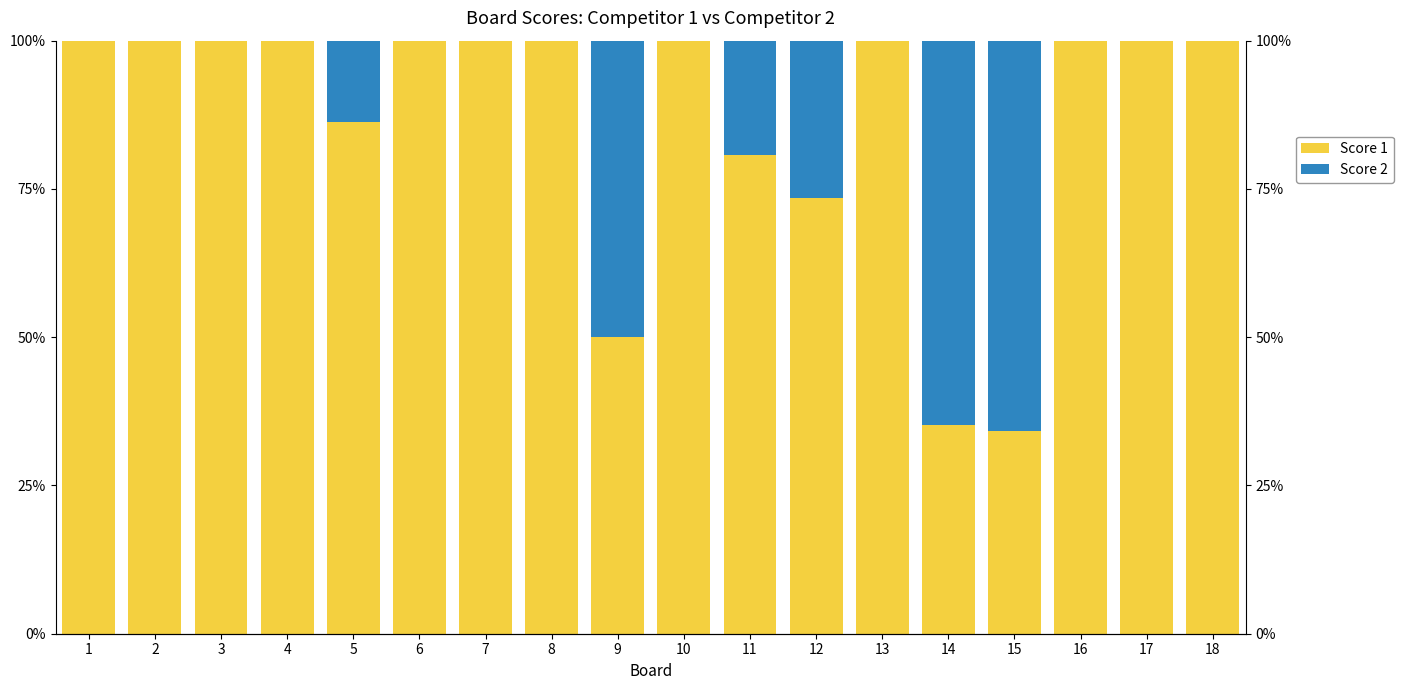

What are all the series names shown in the legend?

Score 1, Score 2